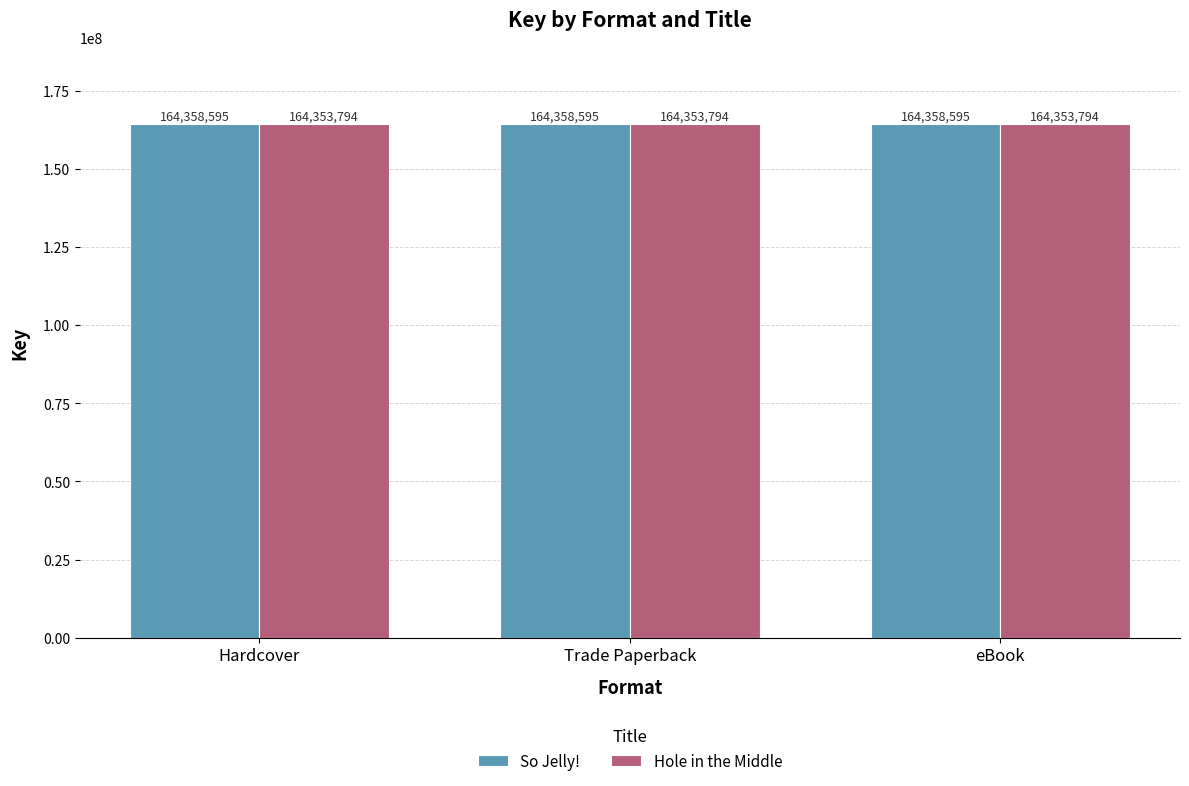

Reading left to right, extract all data points from this chart.

So Jelly!: Hardcover=164358595	Trade Paperback=164358595	eBook=164358595
Hole in the Middle: Hardcover=164353794	Trade Paperback=164353794	eBook=164353794